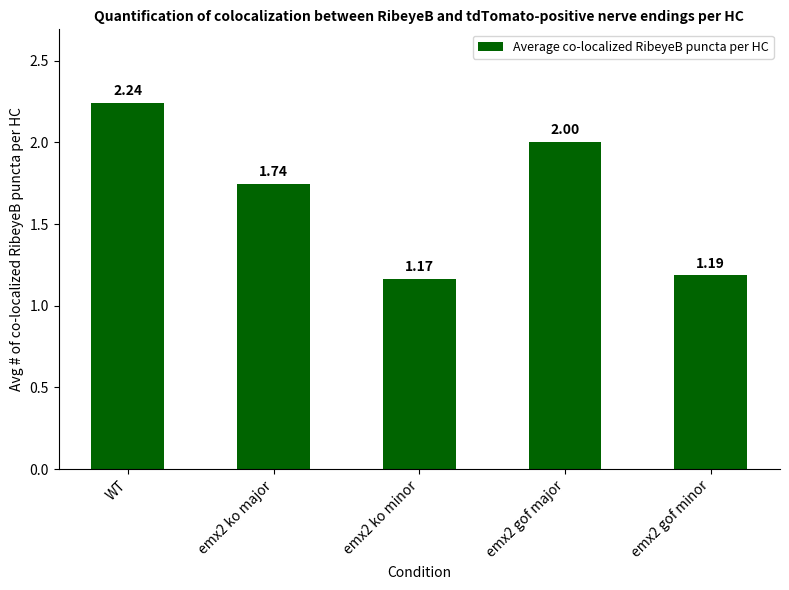

What is the difference between the second highest and minimum values?

0.8